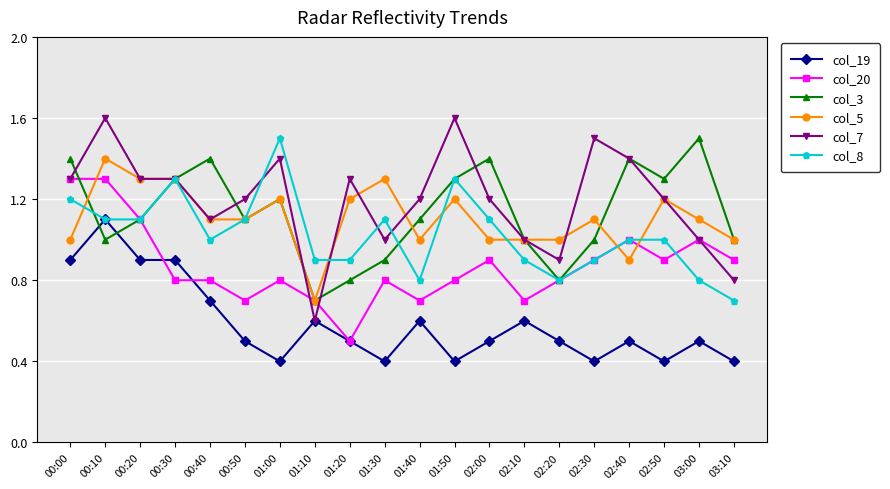

How many interior local peaks does the col_3 series have?

5